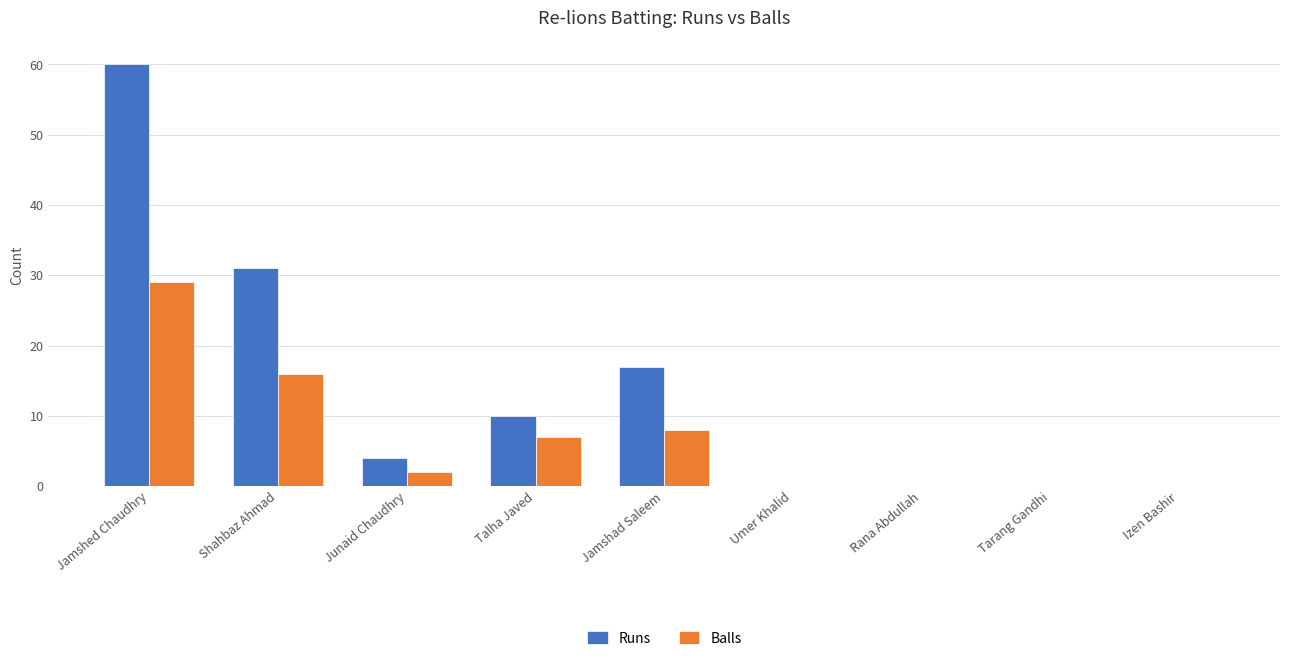

The value of Balls at Jamshed Chaudhry is 29. True or false?

True